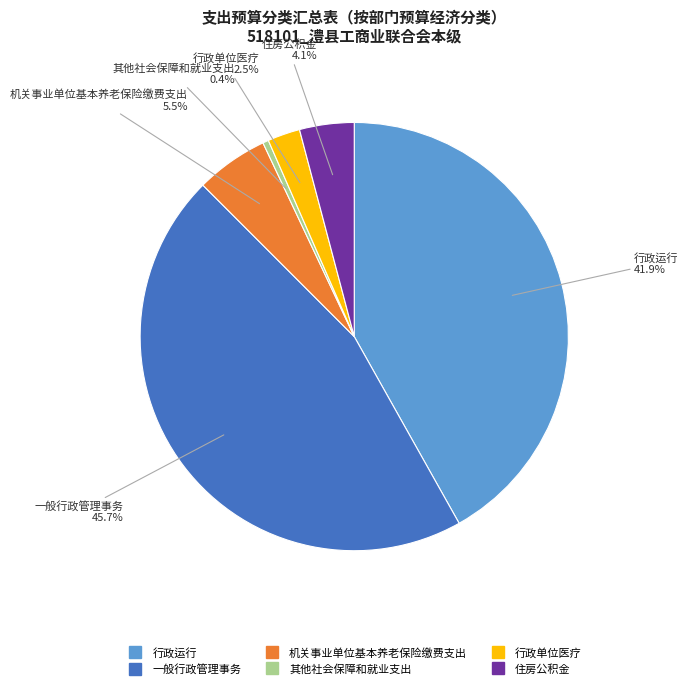

Which has a higher value, 行政运行 or 住房公积金?

行政运行